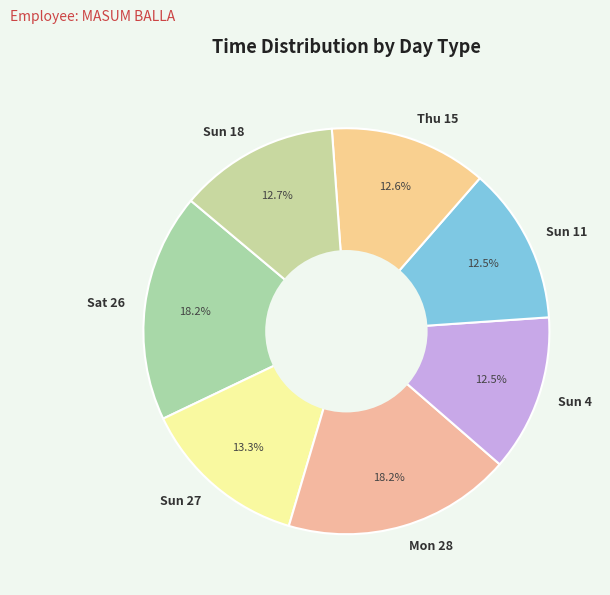

Does Sun 4 represent more than half of the total?

No